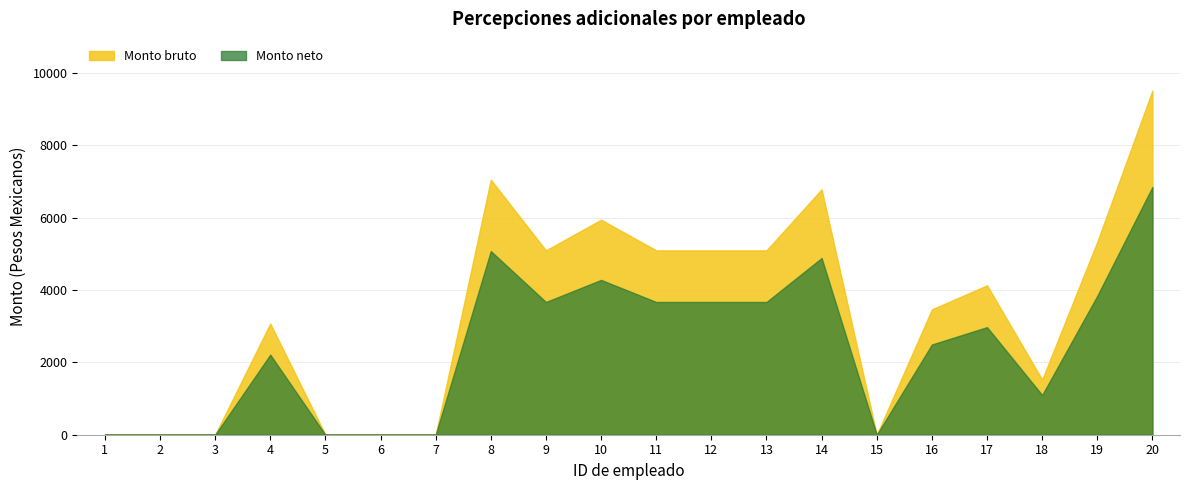

Does the chart have visible grid lines?

Yes